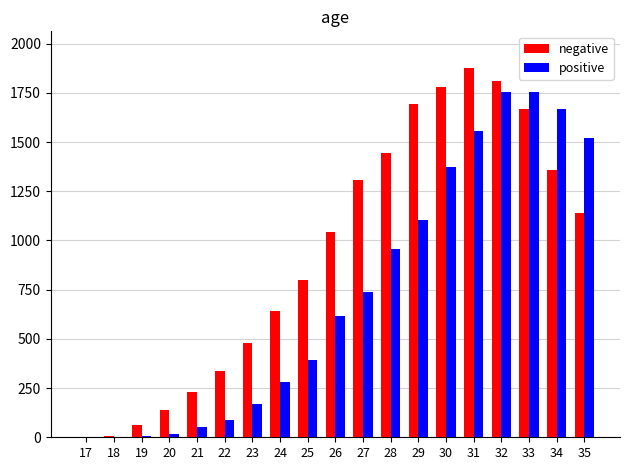

What is the sum of all positive values?

14045